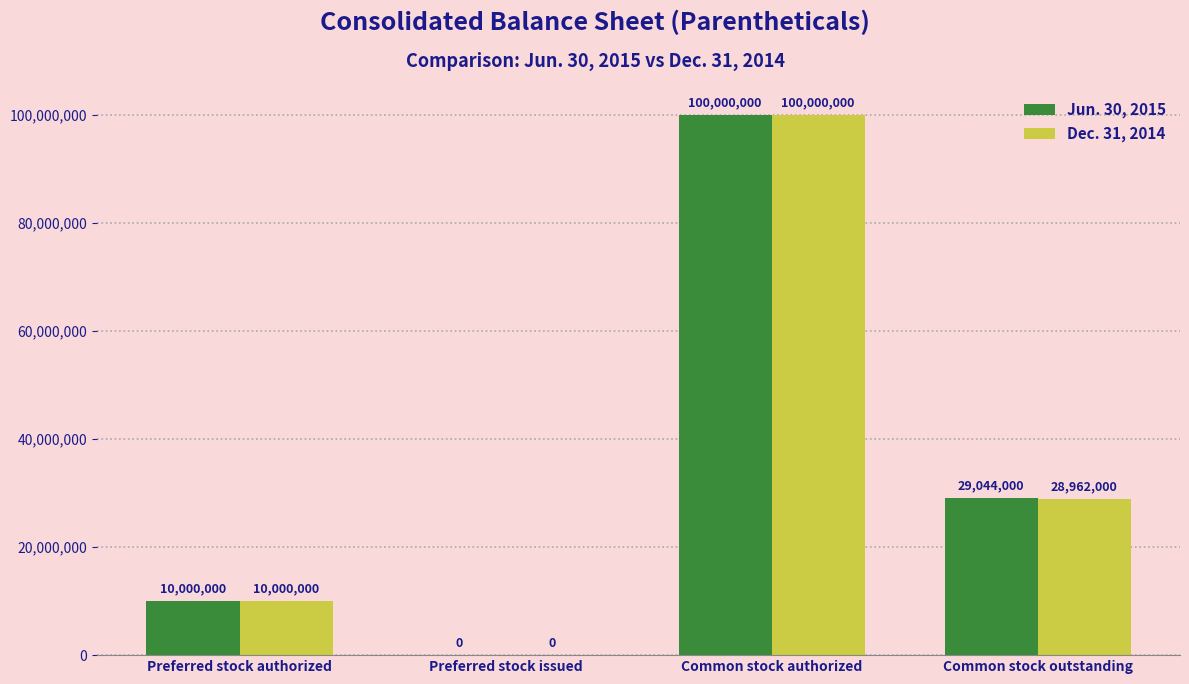

What is the average value of the Jun. 30, 2015 series?

34761000